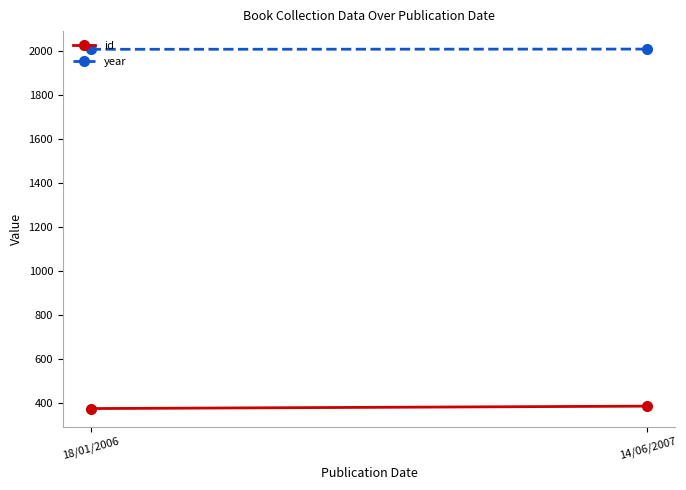

Rank the series by their average value, from lowest to highest.

id, year